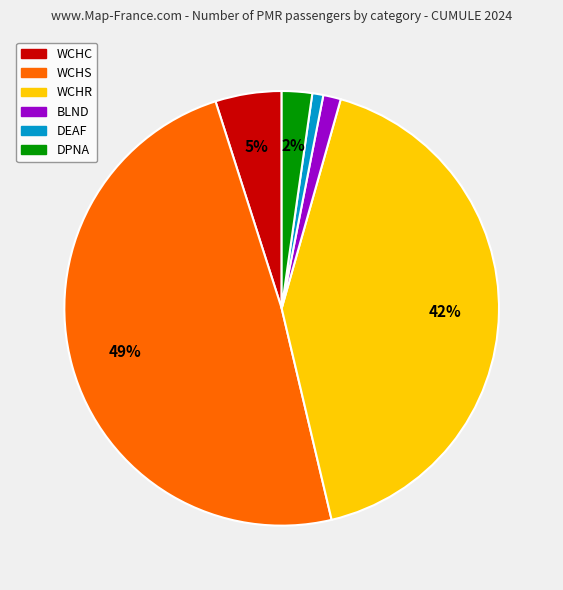

To the nearest percent, what is the average slice percentage?

17%